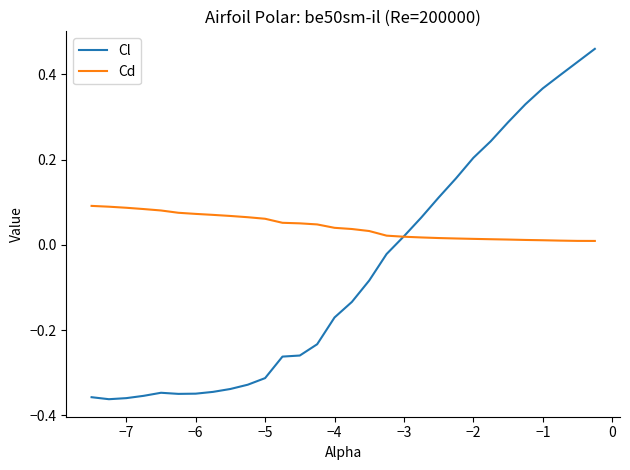

Rank the series by their average value, from lowest to highest.

Cl, Cd